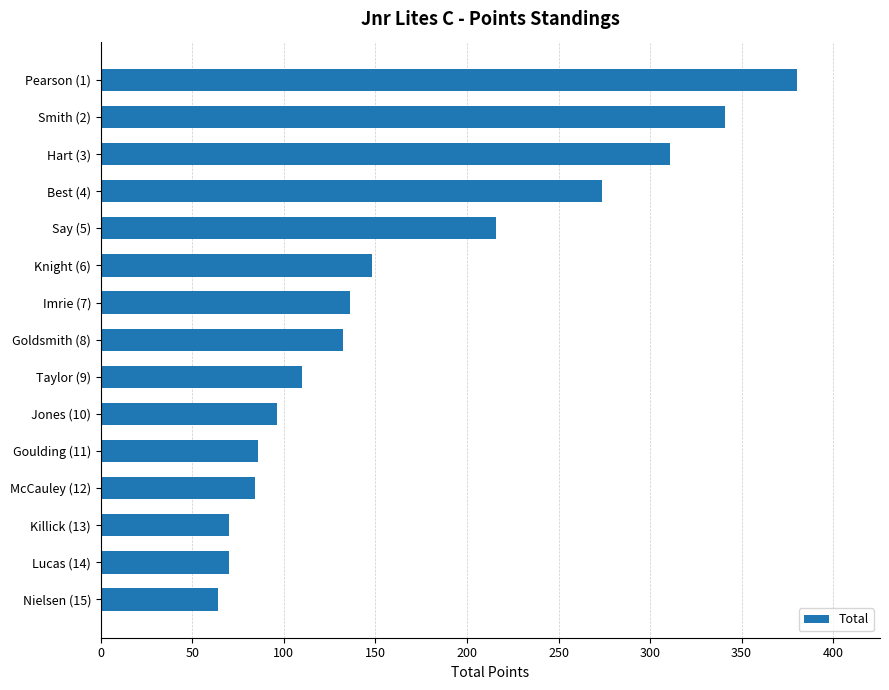

What is the sum of all values?

2518